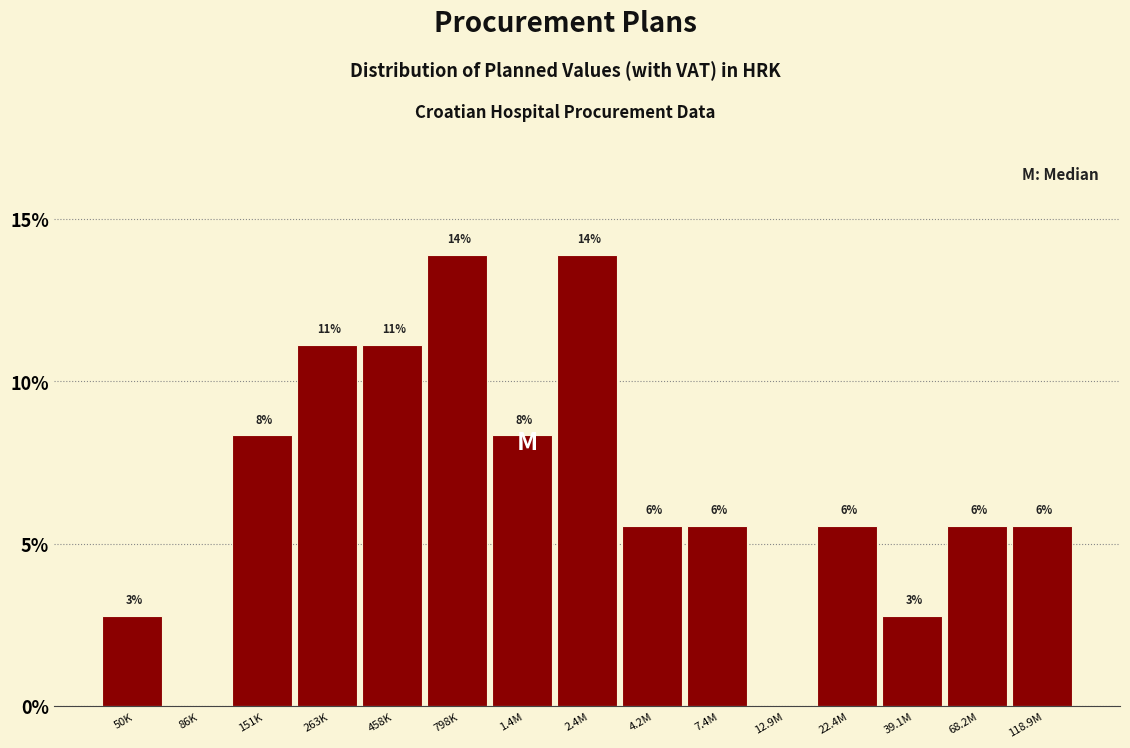

Are the bars horizontal?

No